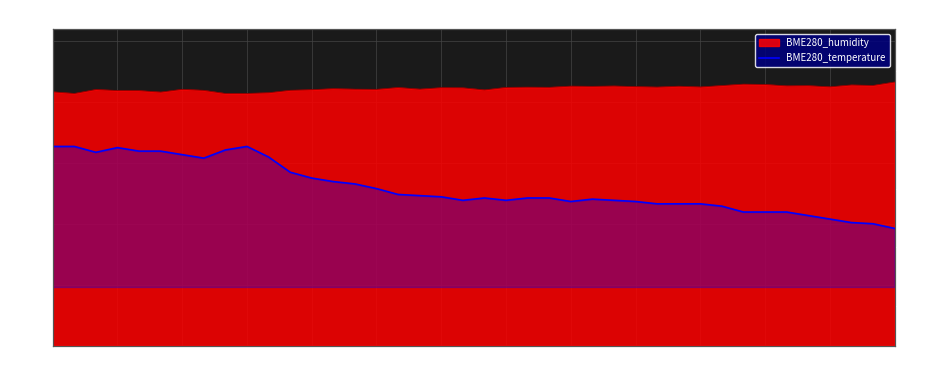

Reading right to left, transcribe all the data shown in this chart.

16.2	16.2	16.2	16.2	16.3	16.3	16.3	16.3	16.4	16.4	16.4	16.4	16.4	16.4	16.4	16.4	16.4	16.4	16.4	16.4	16.4	16.4	16.4	16.4	16.5	16.5	16.6	16.6	16.6	16.8	16.9	16.8	16.8	16.8	16.8	16.8	16.9	16.8	16.9	16.9